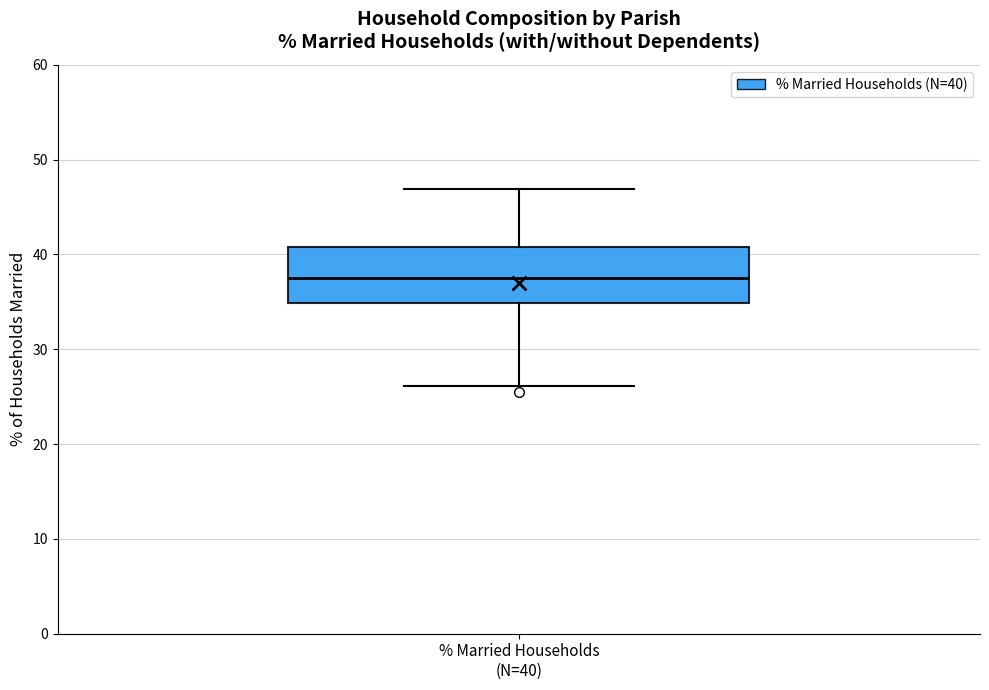

Transcribe this box plot: give where the median line is, the range the box spans, and where the two whiskers end, as read against the y-axis. The values are not printed on the chart, so give them approximately, as read against the axis.

median 37, box 35 to 41, whiskers 26 to 47